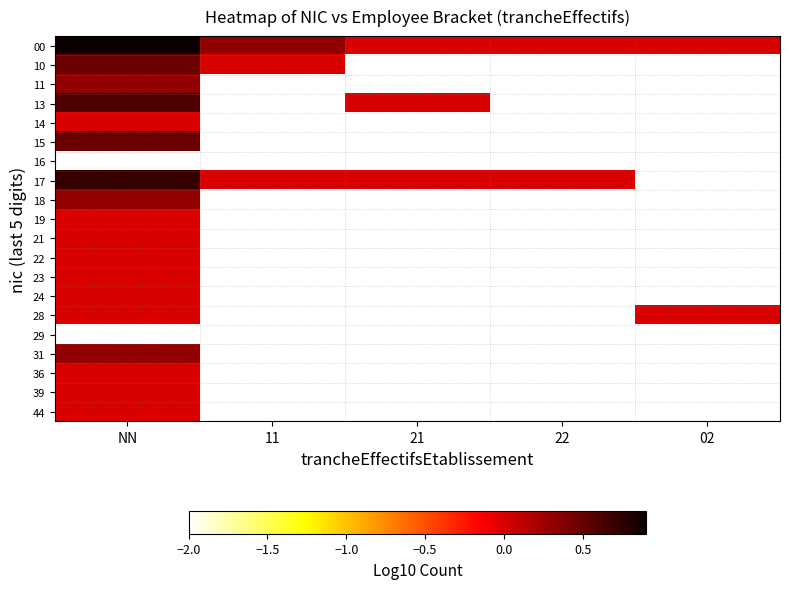

Between NN and 11, which is larger?

NN